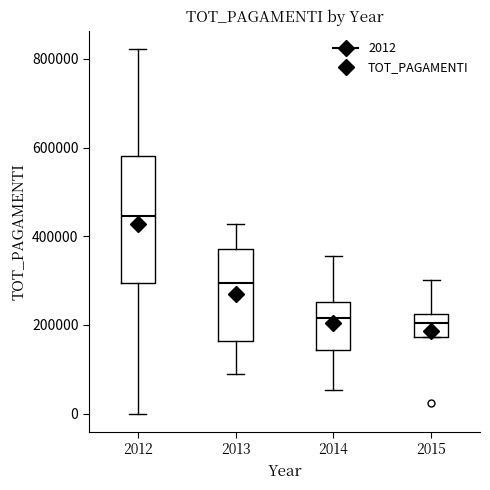

Reading left to right, transcribe this box plot: for each box, give where its median line is, the range the box spans, and where its two whiskers end, as read against the y-axis. The values are not printed on the chart, so give them approximately, as read against the axis.

2012: median 440000, box 300000 to 580000, whiskers 0 to 820000
2013: median 300000, box 160000 to 380000, whiskers 80000 to 420000
2014: median 220000, box 140000 to 260000, whiskers 60000 to 360000
2015: median 200000, box 180000 to 220000, whiskers 180000 to 300000